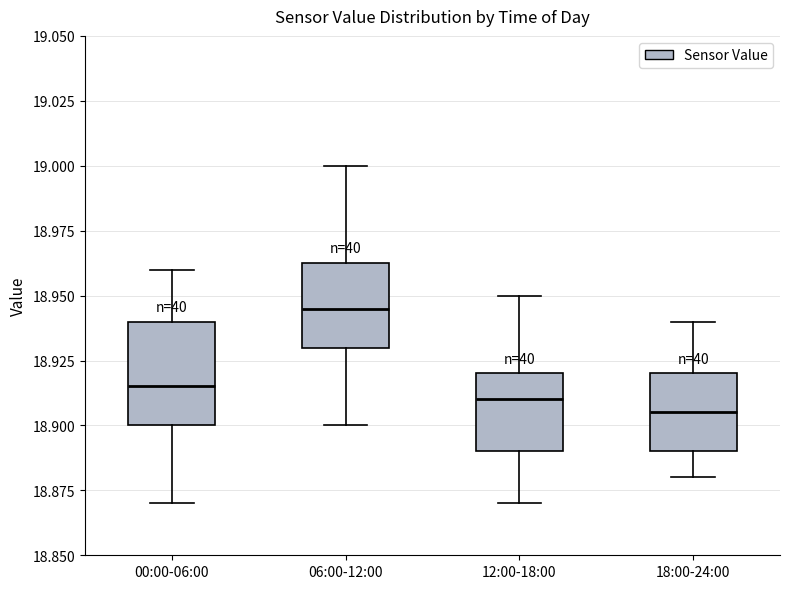

Which box is the tallest, from its lower edge to its upper edge?

00:00-06:00